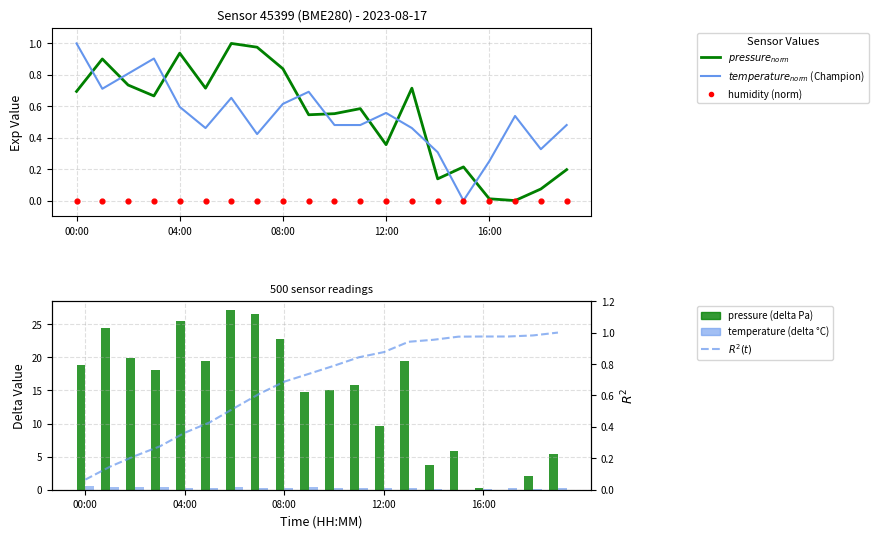

Which series has the widest spread of Y values?

pressure (delta Pa)